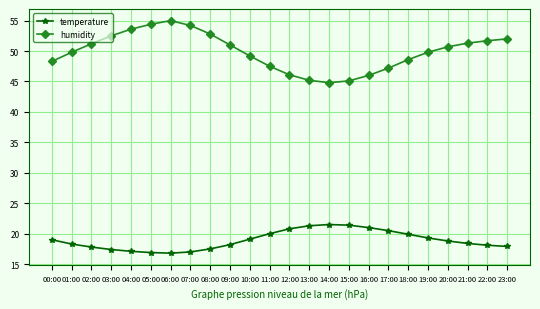

True or false: humidity and temperature cross at least once.

False